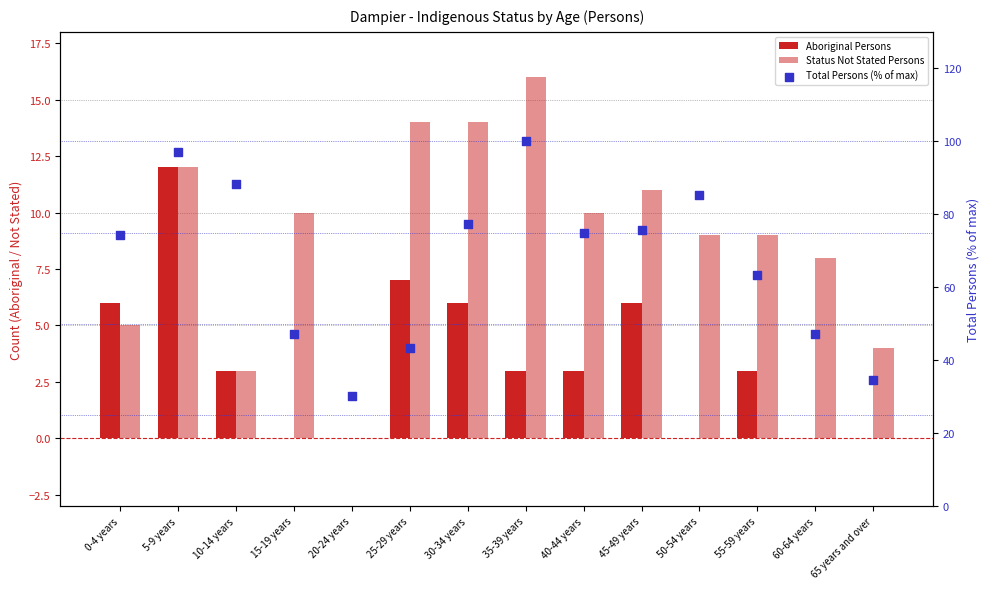

Which series has the largest Y range (max minus min)?

Total Persons (% of max)